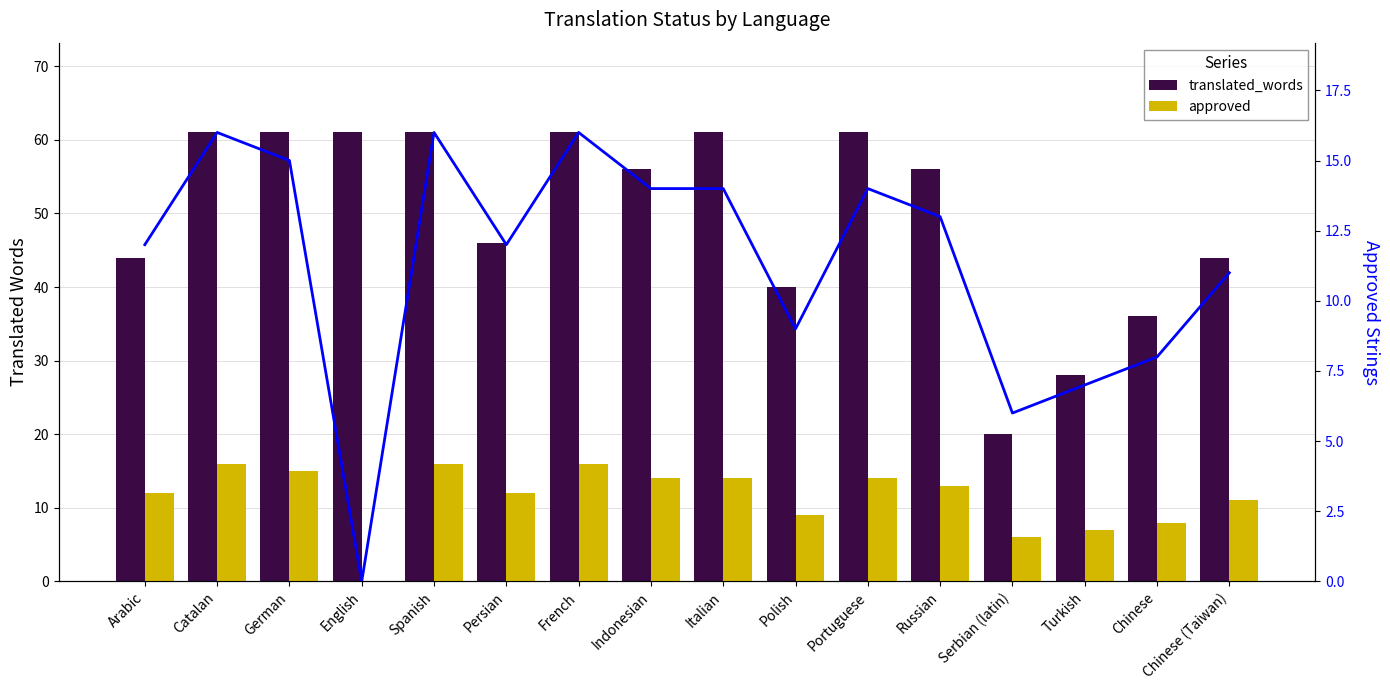

Which series changed the most between Indonesian and Portuguese?

translated_words